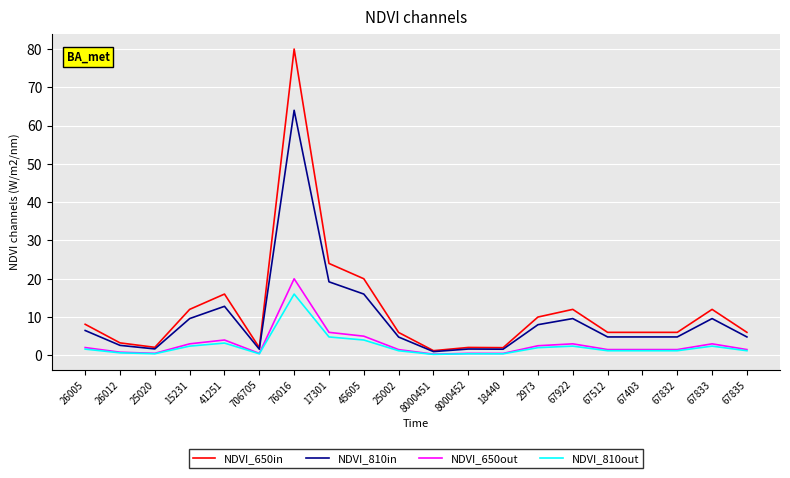

Count the number of categories in the chart.

20